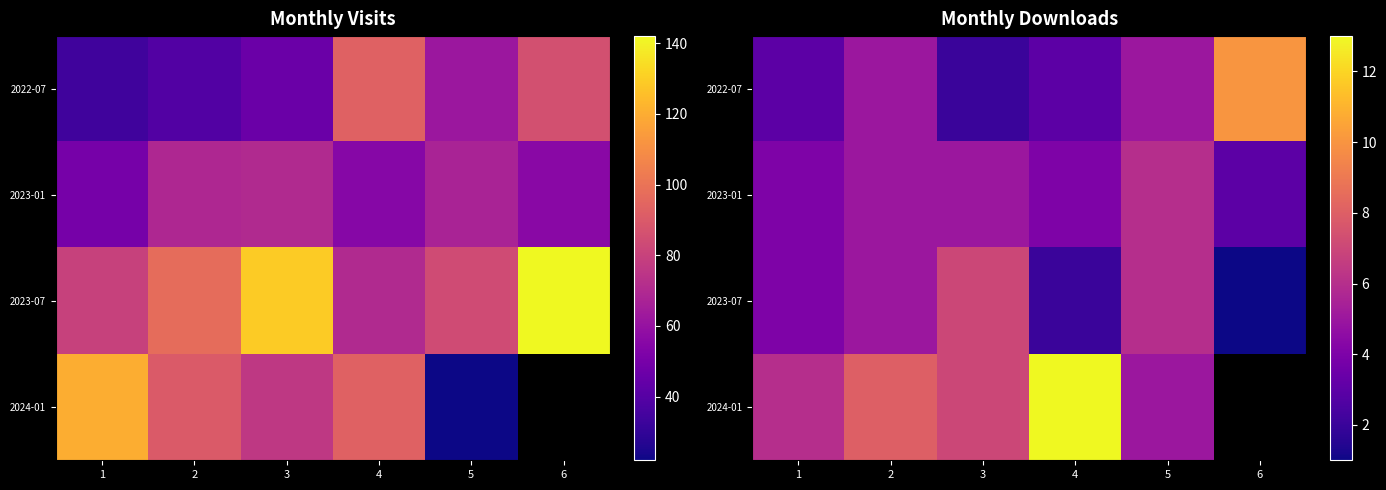

Count the 2023-07 values in the range 2 to 6.

4